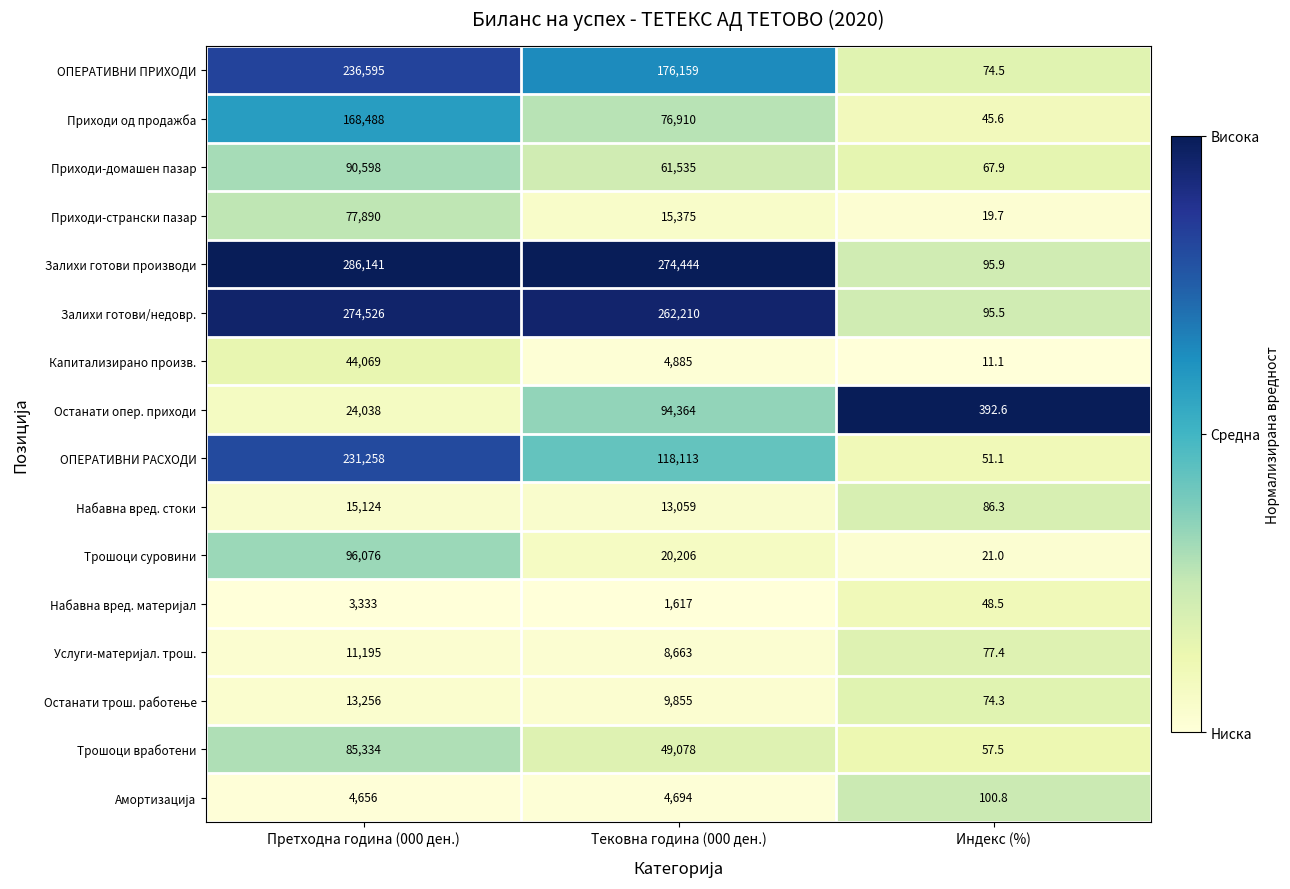

What is the sum of the Приходи од продажба values at Индекс (%) and Претходна година (000 ден.)?

168533.6